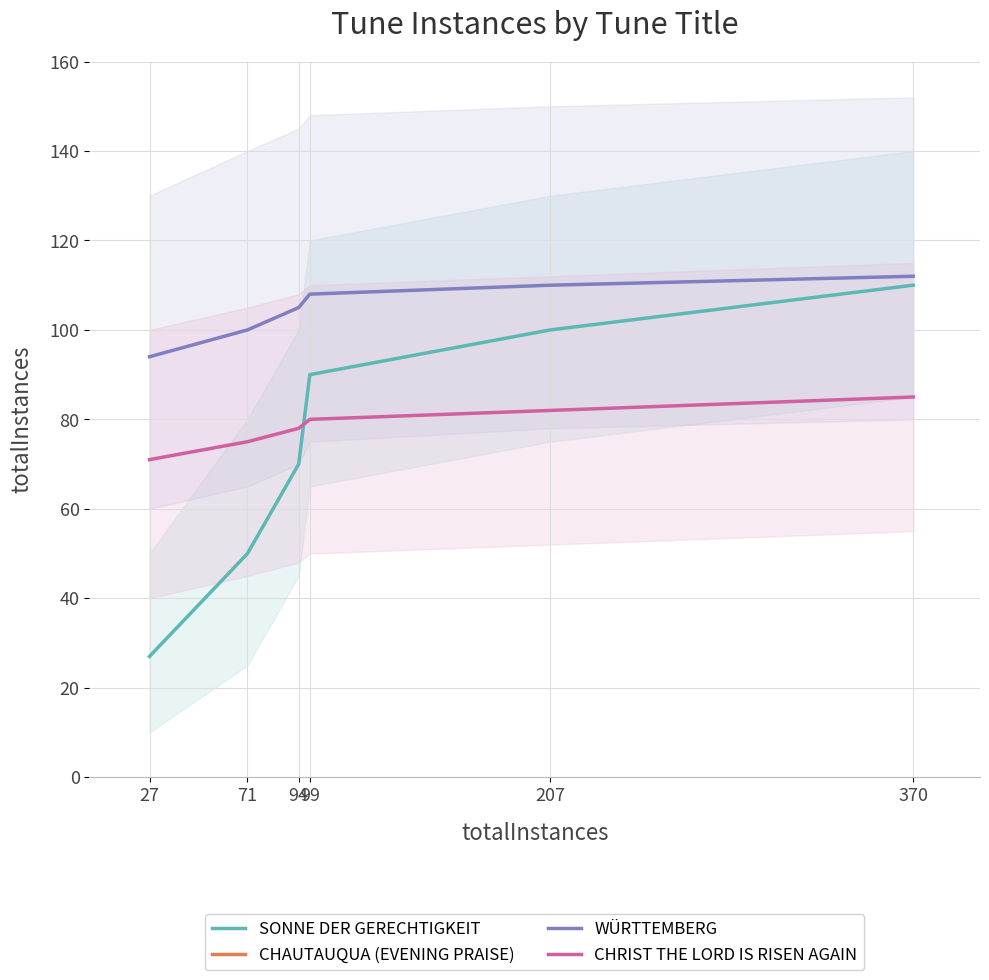

Where does the WÜRTTEMBERG series first go above 108?

207